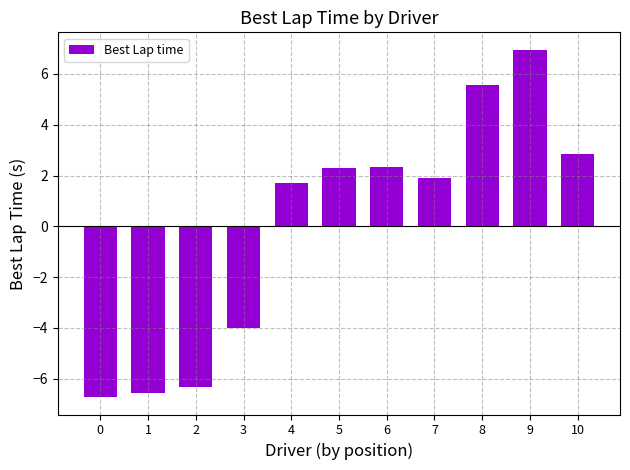

Reading left to right, what are all the values shown in this chart?

0=-6.7	1=-6.6	2=-6.3	3=-4.0	4=1.7	5=2.3	6=2.3	7=1.9	8=5.6	9=7.0	10=2.8